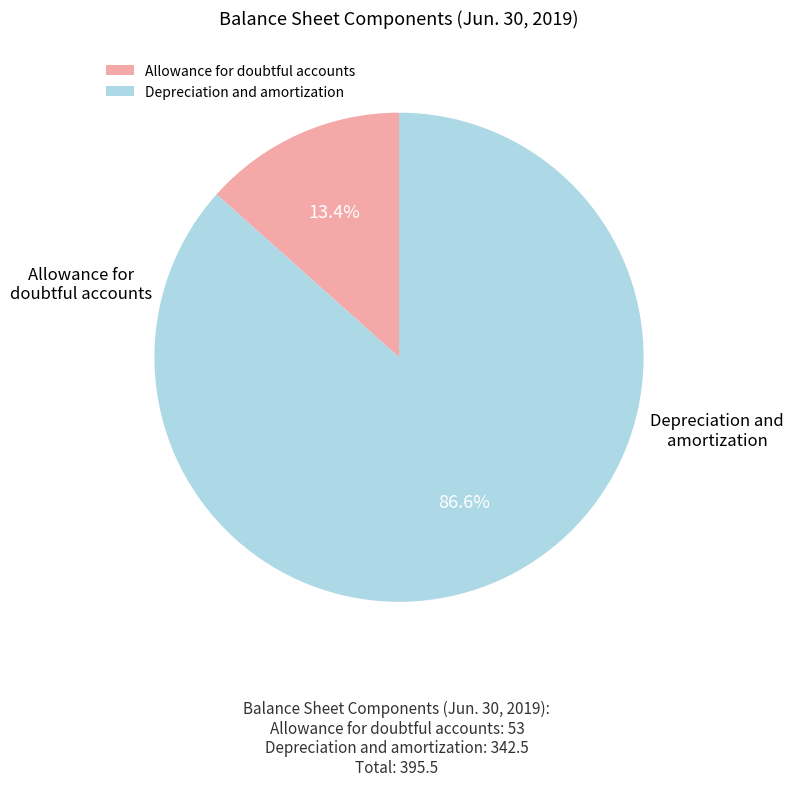

Which has a higher value, Allowance for doubtful accounts or Depreciation and amortization?

Depreciation and amortization